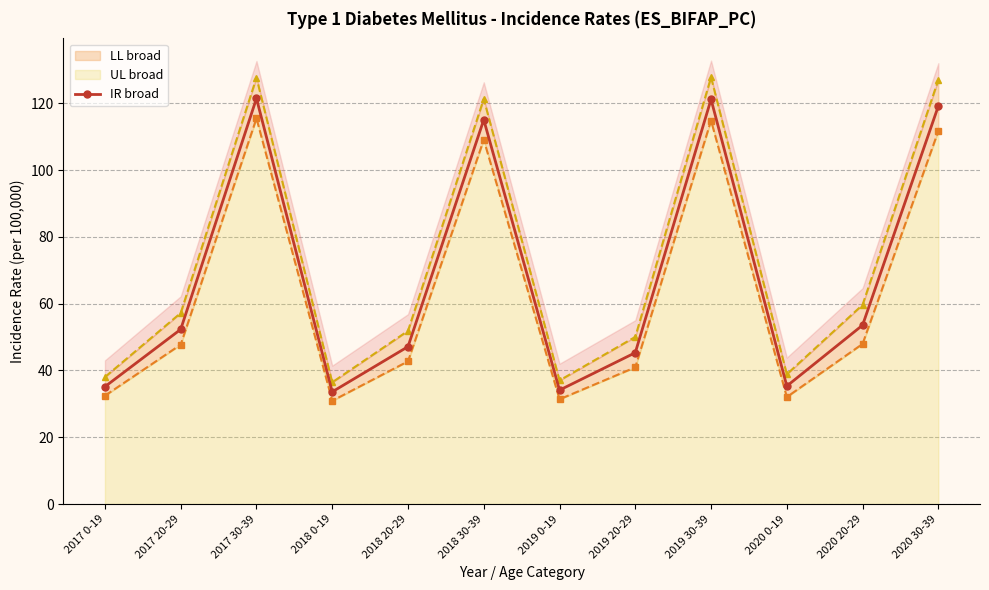

What is the ratio of the value at 2018 0-19 to the value at 2020 0-19?

1.0